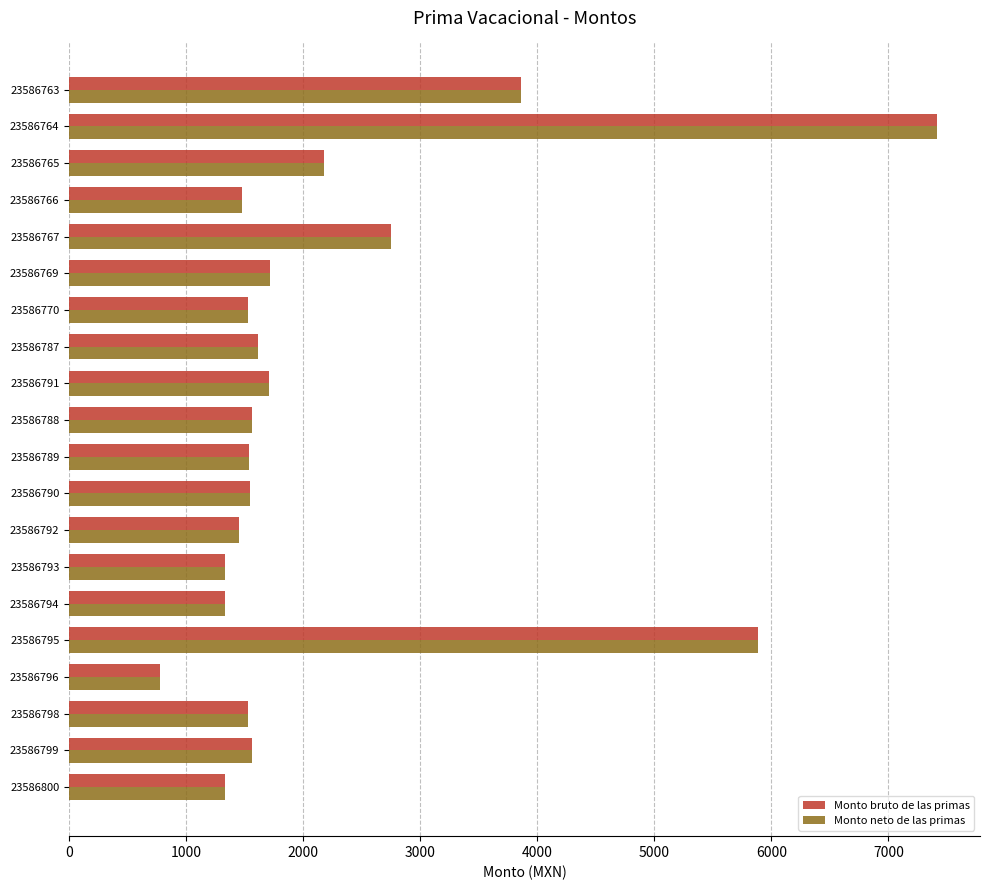

What is the total value across all series at 23586799?

3128.2